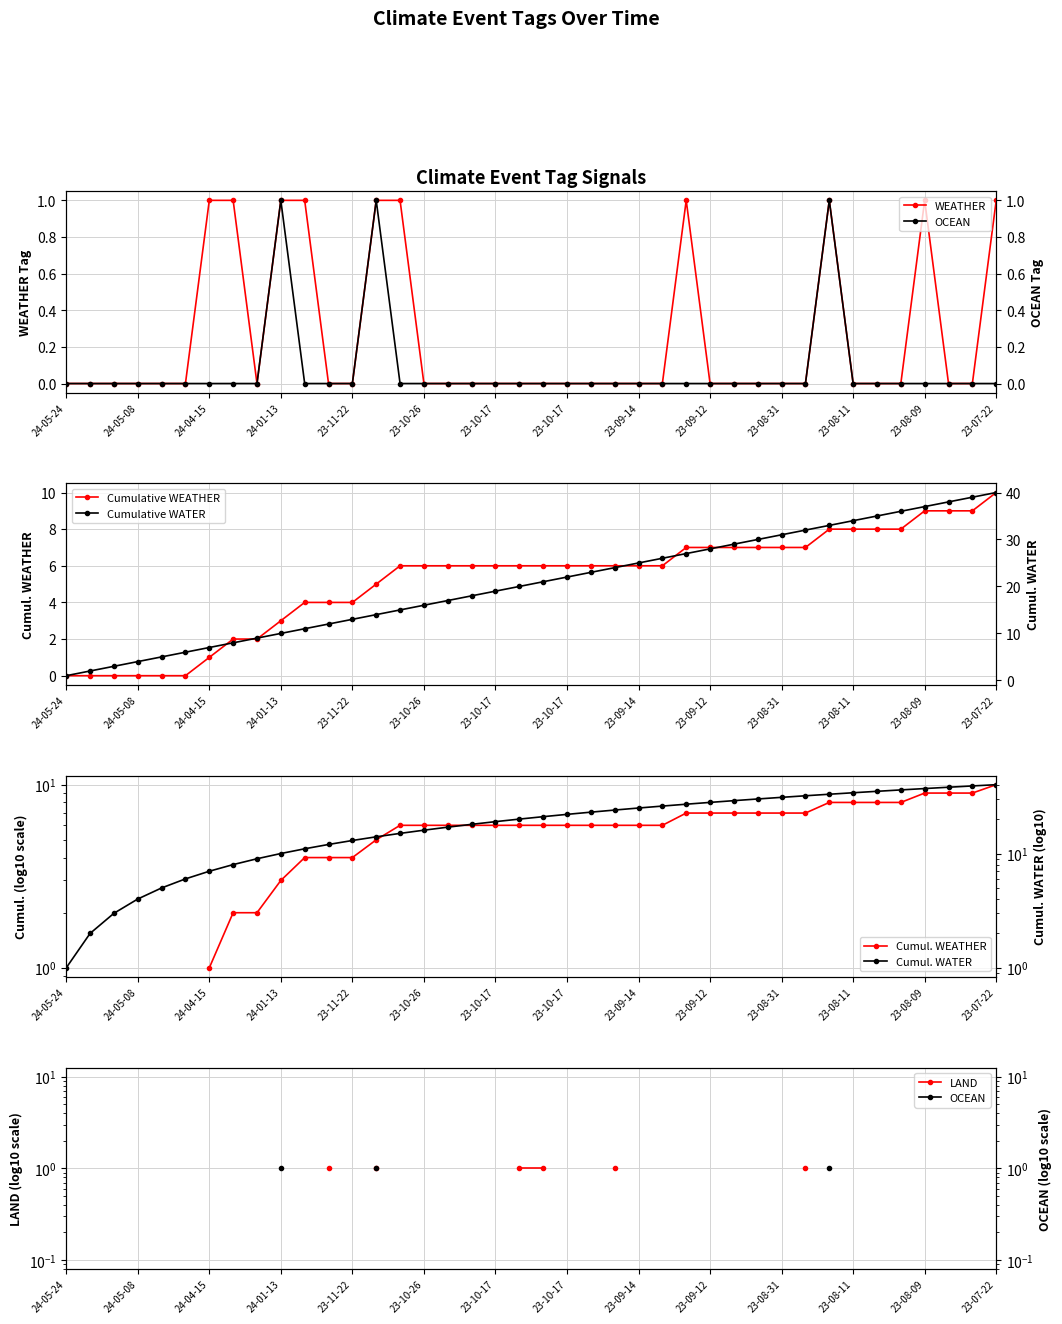

Does the chart have visible grid lines?

Yes